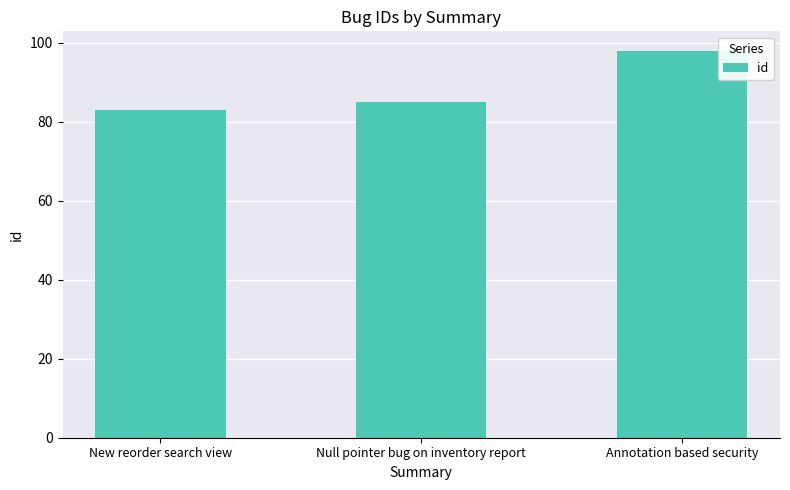

How many series are shown in this chart?

1